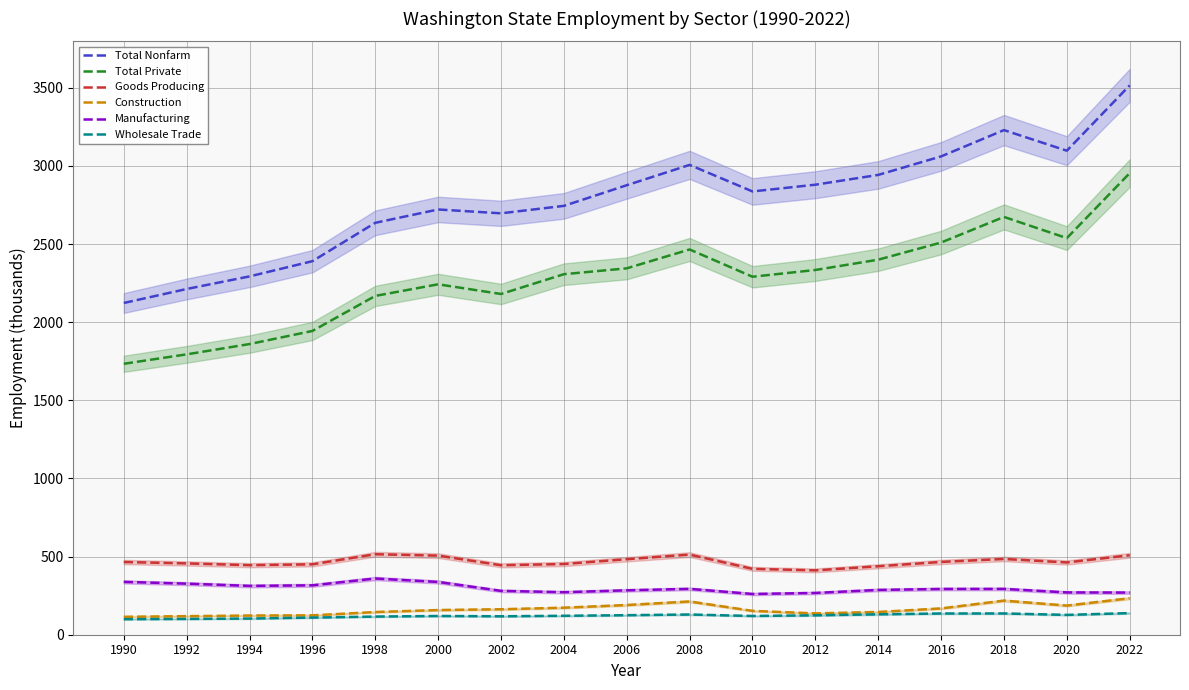

Reading right to left, extract all data points from this chart.

Total Nonfarm: 3515.7	3097.6	3229.5	3061.1	2942.7	2880.0	2836.9	3006.8	2876.7	2744.5	2696.9	2721.5	2636.1	2390.6	2293.2	2212.6	2123.0
Total Private: 2954.1	2538.2	2673.8	2509.9	2400.2	2334.2	2290.9	2465.5	2344.8	2307.3	2180.6	2242.6	2168.3	1944.0	1860.2	1794.3	1733.9
Goods Producing: 508.5	462.5	484.8	465.8	438.1	411.9	421.5	512.7	483.1	452.5	444.6	506.1	515.1	450.5	445.1	456.4	465.3
Construction: 233.5	186.4	218.3	168.3	145.6	136.5	152.6	212.8	190.1	173.0	163.0	157.9	145.2	124.0	122.8	118.8	114.7
Manufacturing: 269.7	270.7	293.2	292.8	286.6	267.3	260.7	293.5	284.1	272.1	280.6	337.7	359.7	316.1	312.5	326.9	338.2
Wholesale Trade: 138.3	126.9	136.1	135.8	130.6	124.2	120.0	129.3	125.0	121.2	118.0	119.9	116.2	109.7	103.6	101.1	99.4